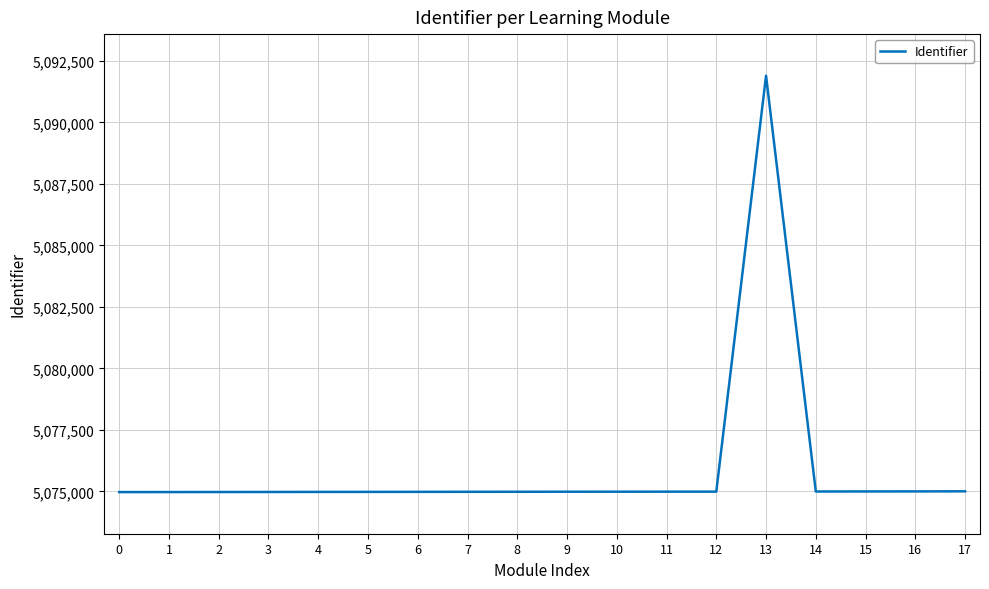

Count the number of categories in the chart.

18